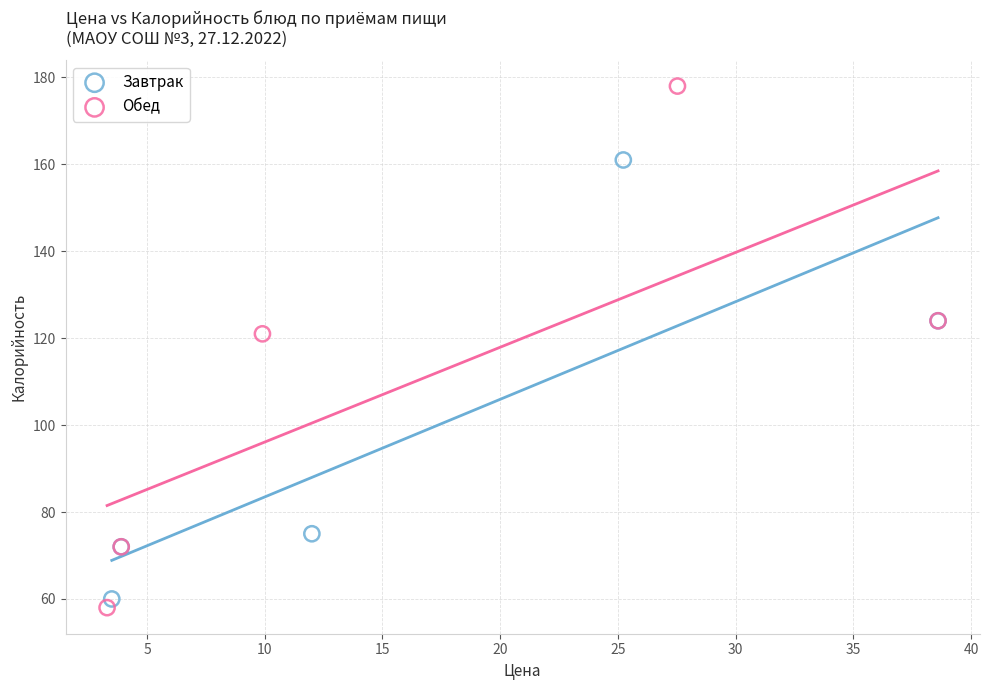

Which series contains the highest Y value?

Обед